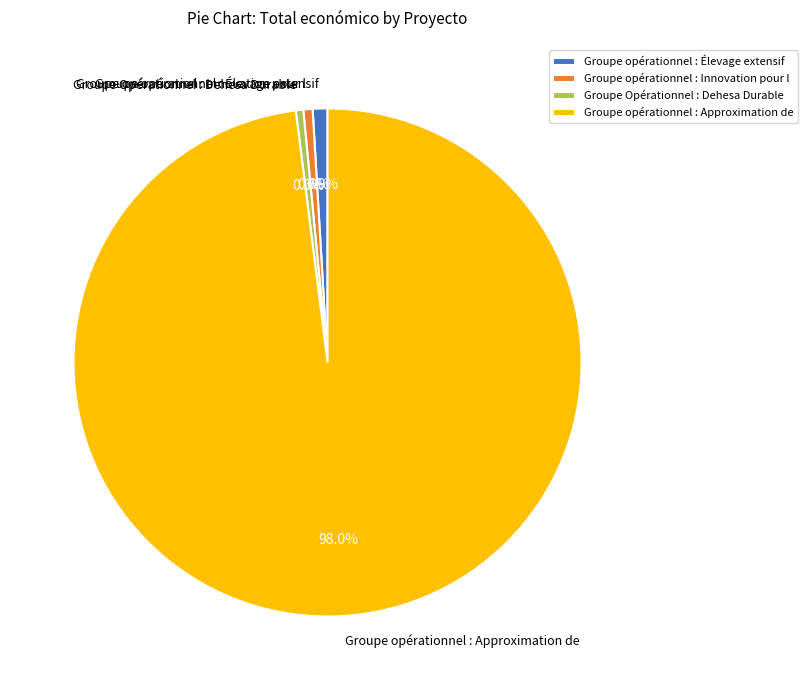

To the nearest percent, what is the average slice percentage?

25%